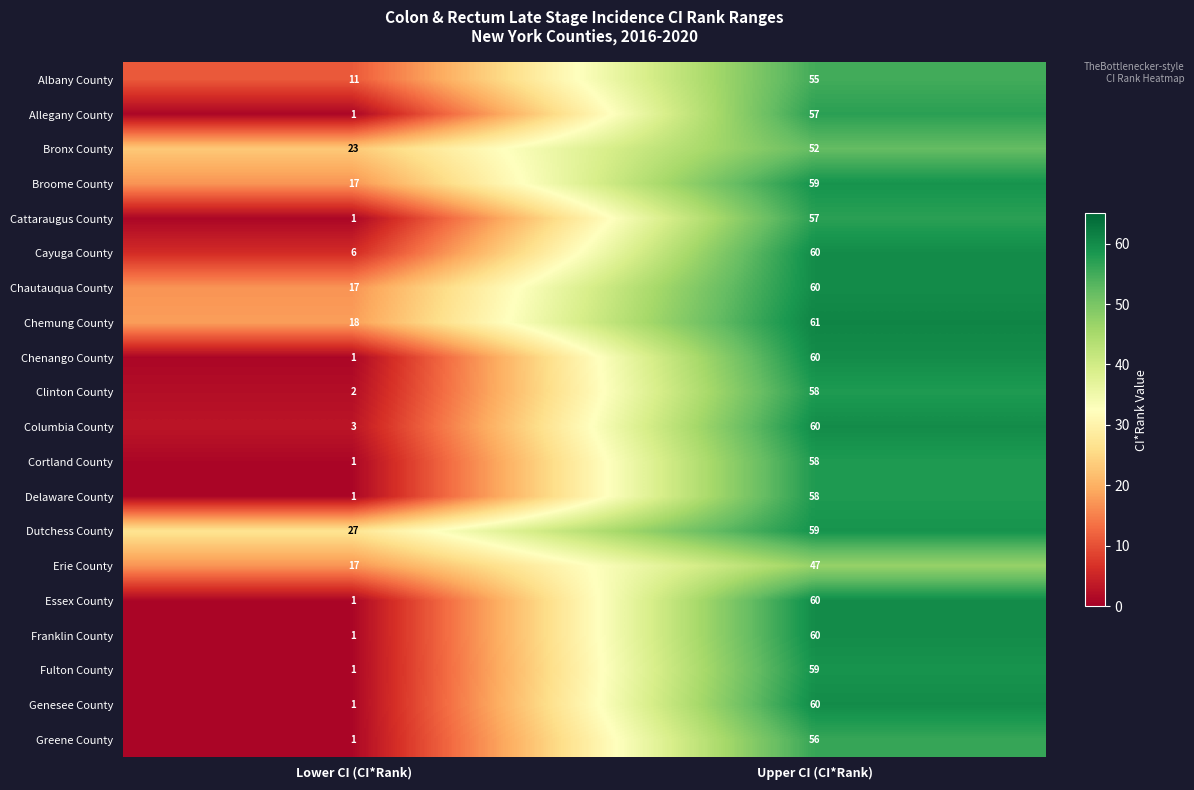

The Cayuga County series shows 6 at Lower CI (CI*Rank). True or false?

True